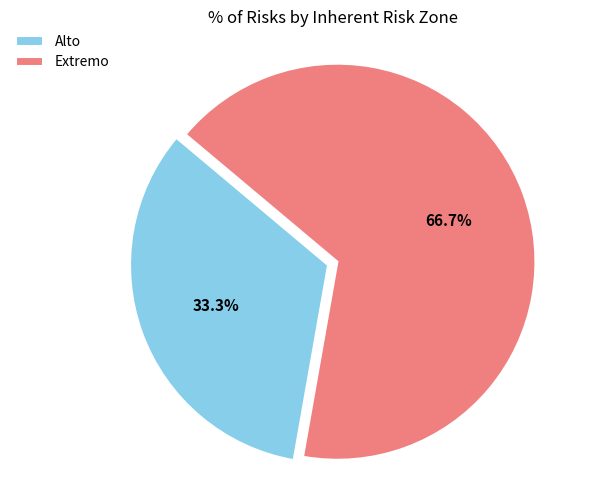

Is it true that Alto is 42% of the pie?

False